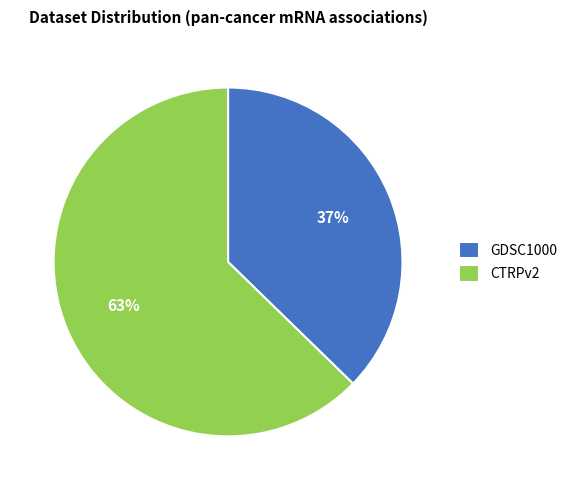

Is there a majority slice in this chart?

Yes